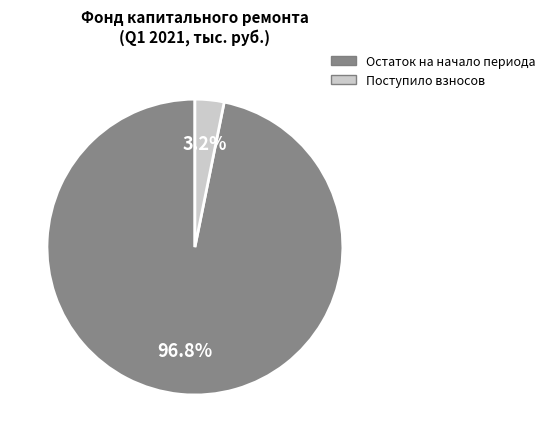

Rank the categories by value from highest to lowest.

Остаток на начало периода, Поступило взносов